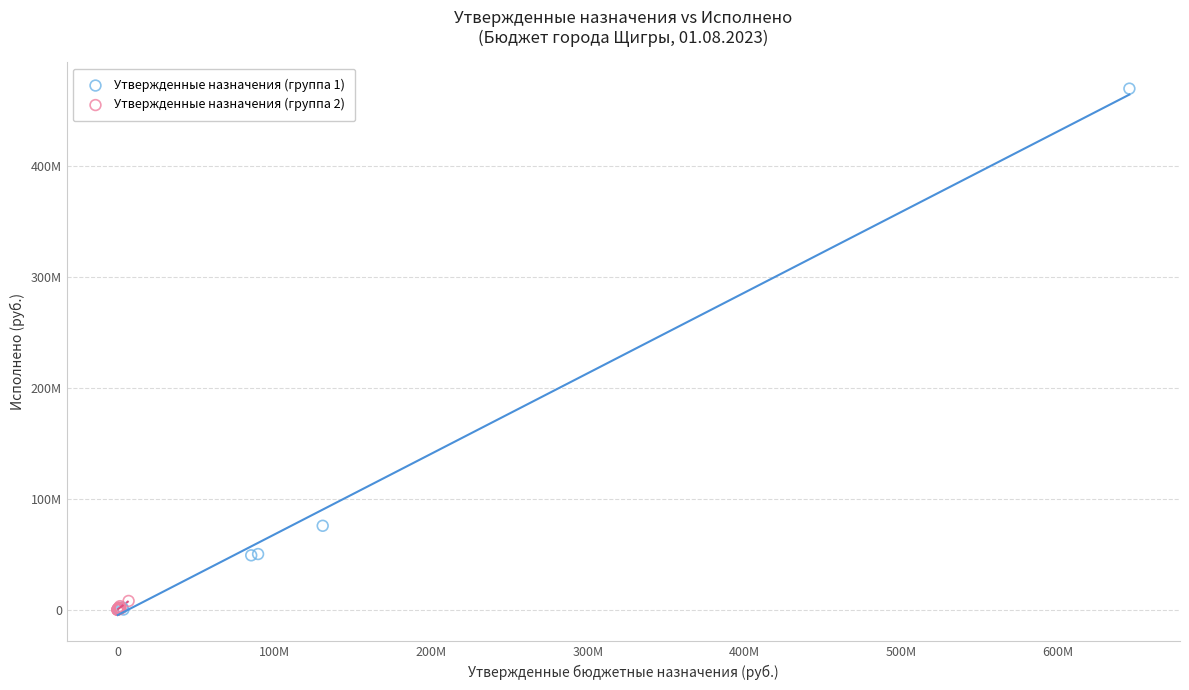

Which series has the widest spread of Y values?

Утвержденные назначения (группа 1)